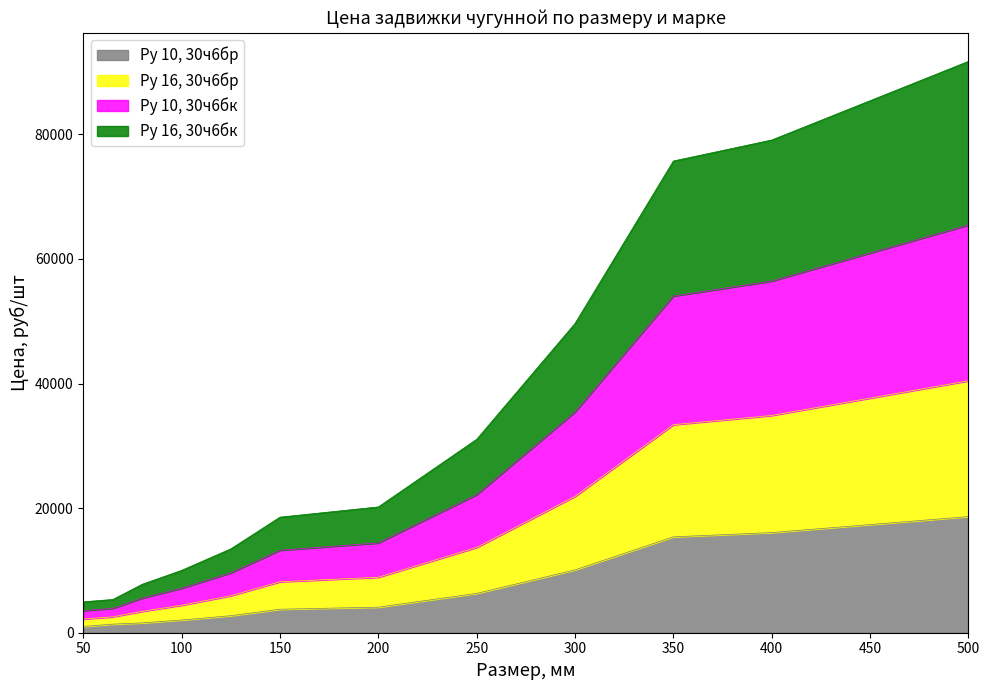

True or false: Ру 16, 30ч6бр has more than 0 points higher than both neighbors.

False